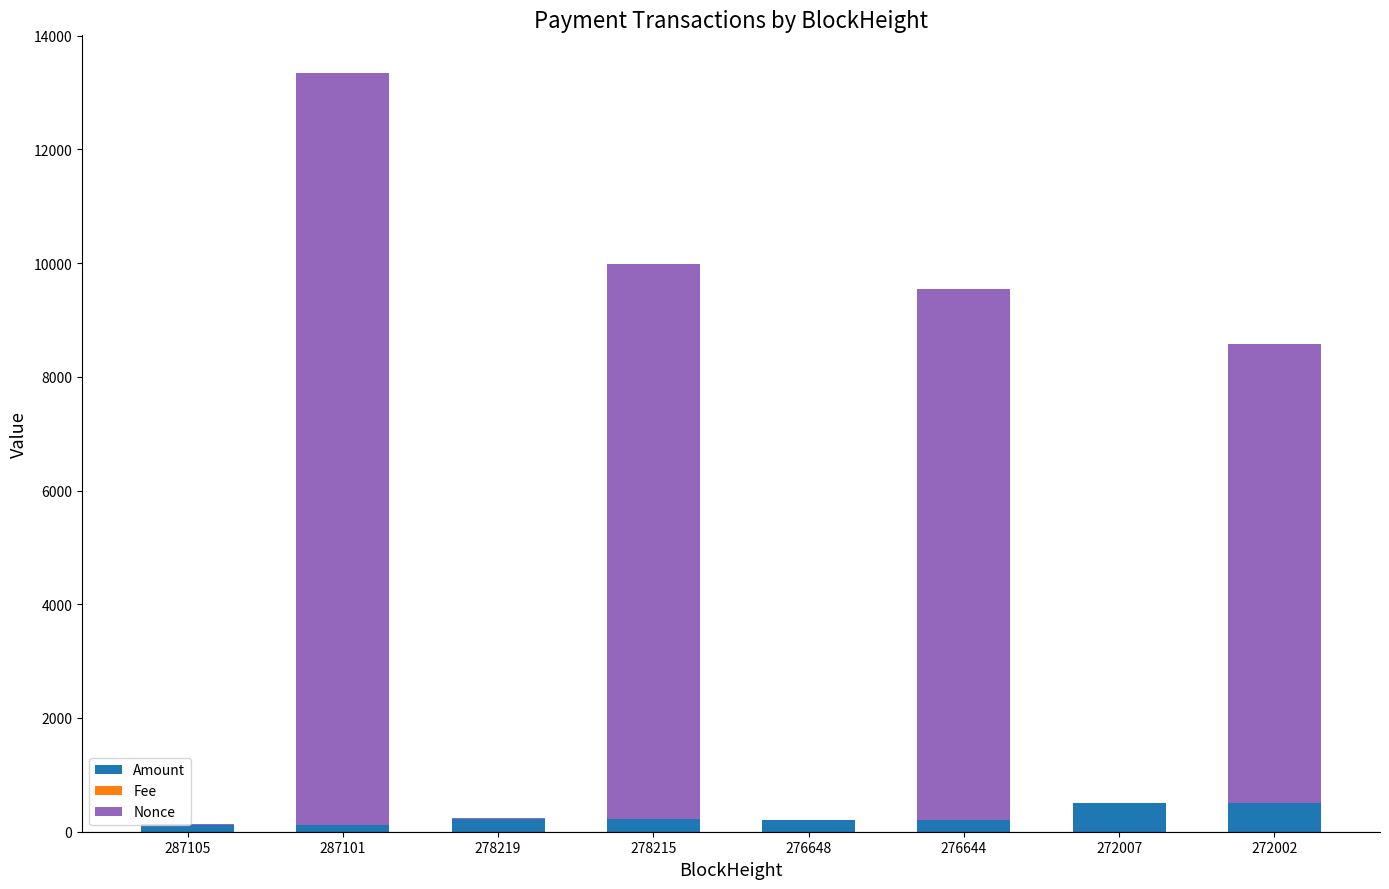

The Amount series shows 499.4 at 272007. True or false?

True